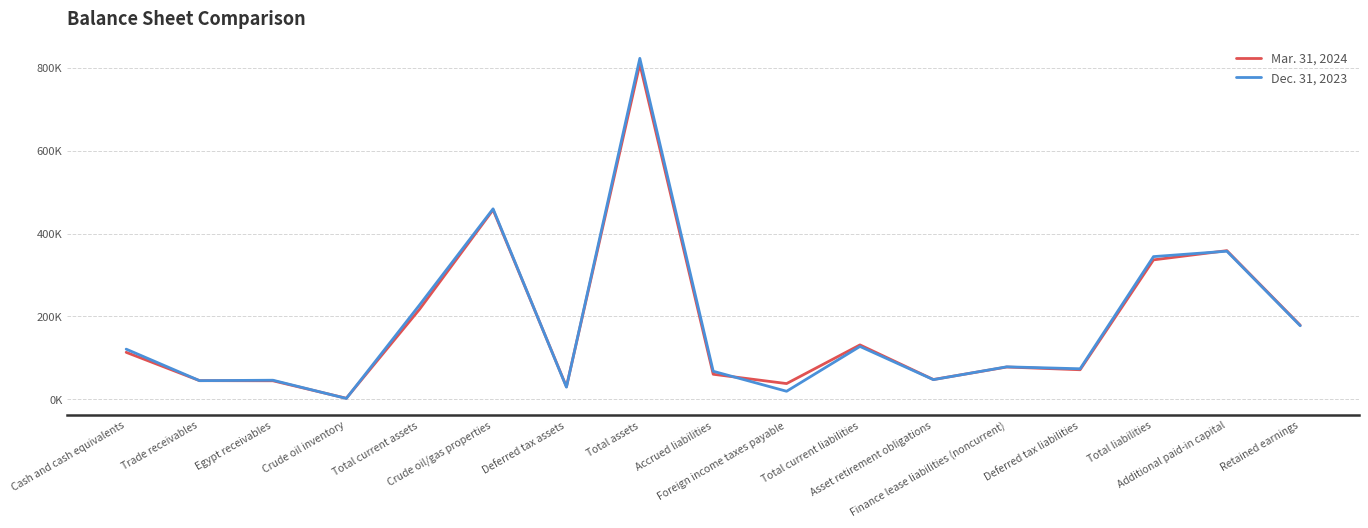

Which category has the highest value in the Dec. 31, 2023 series?

Total assets